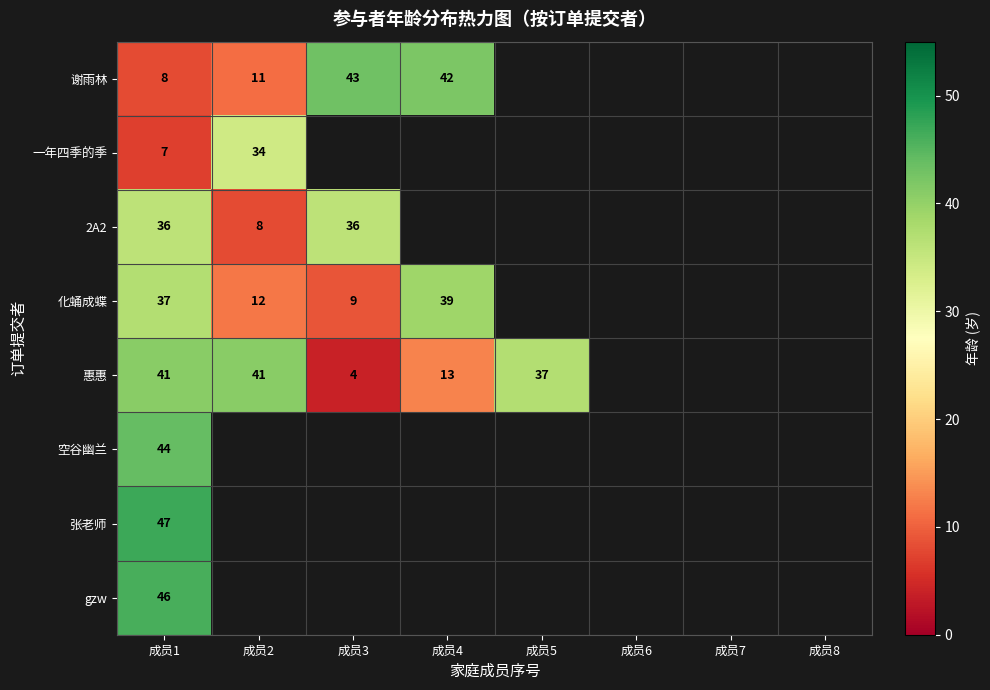

Is it true that 谢雨林 equals 61 at 成员4?

False